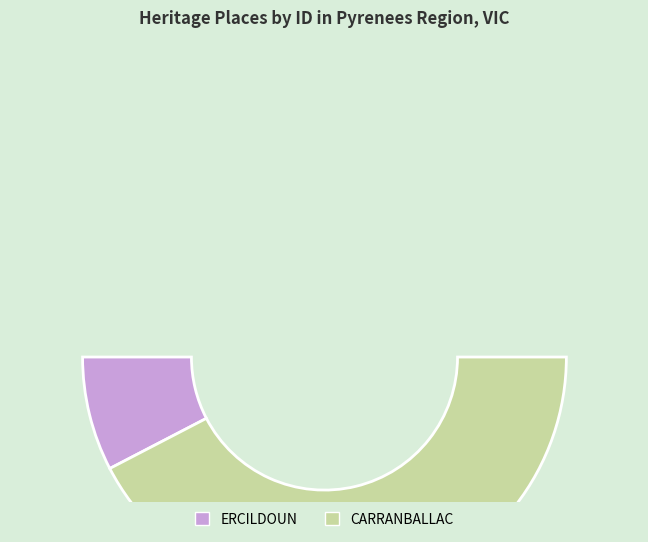

Between CARRANBALLAC and ERCILDOUN, which is larger?

CARRANBALLAC